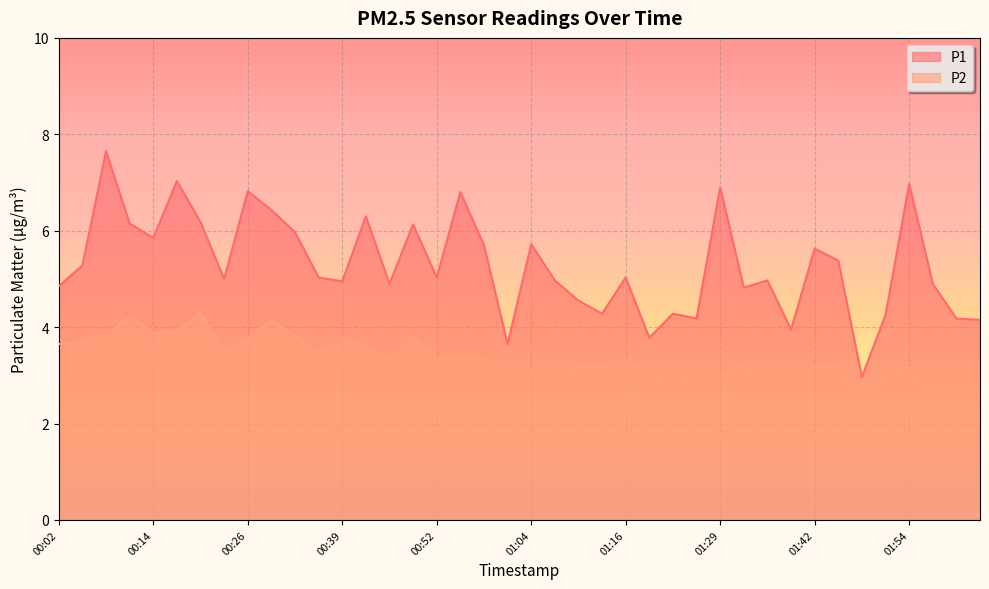

How many lines are shown in the chart?

2